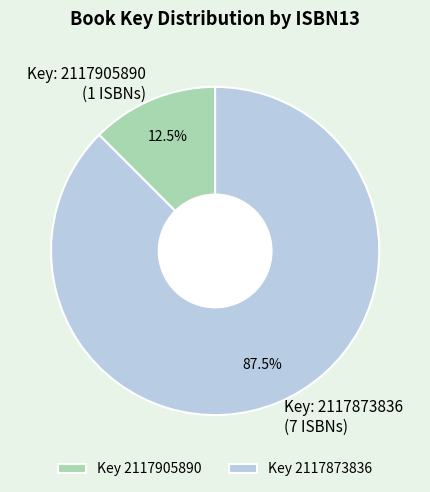

Is Key: 2117905890 (1 ISBNs) the majority of the pie?

No